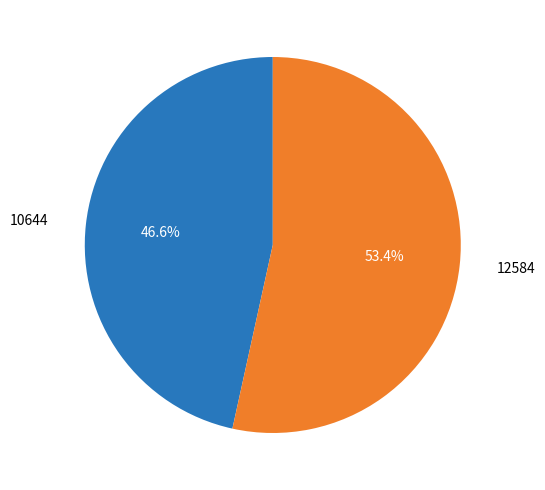

Is the sum of 10644 and 12584 greater than half?

Yes